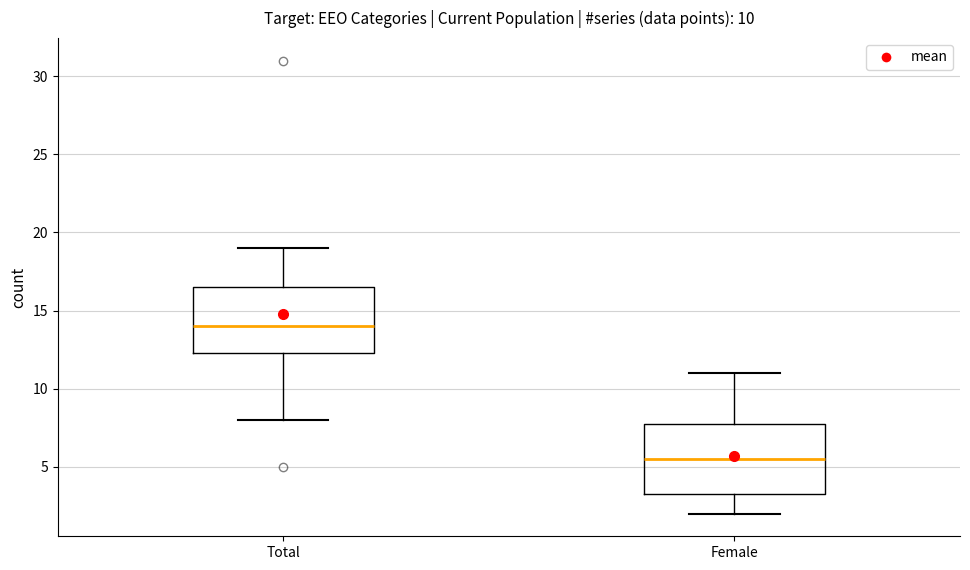

Which box's median line is the lowest?

Female